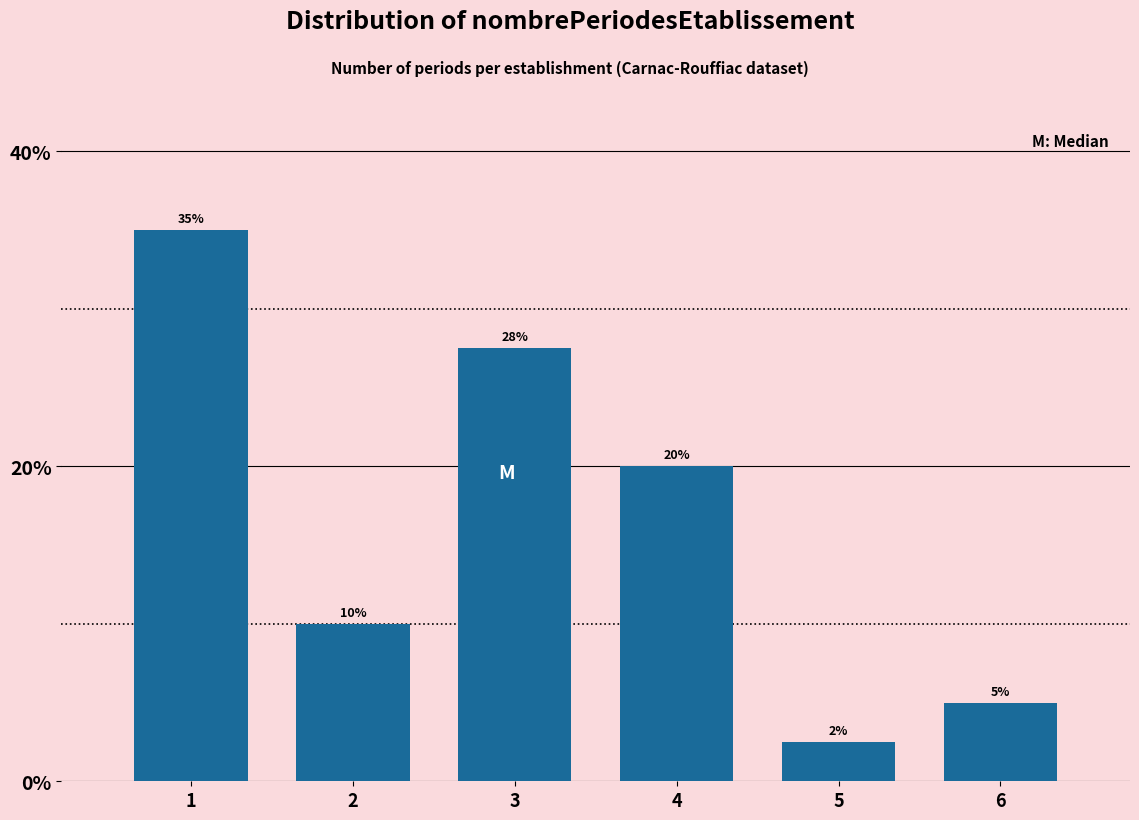

What value does the data have at 5?

2.5